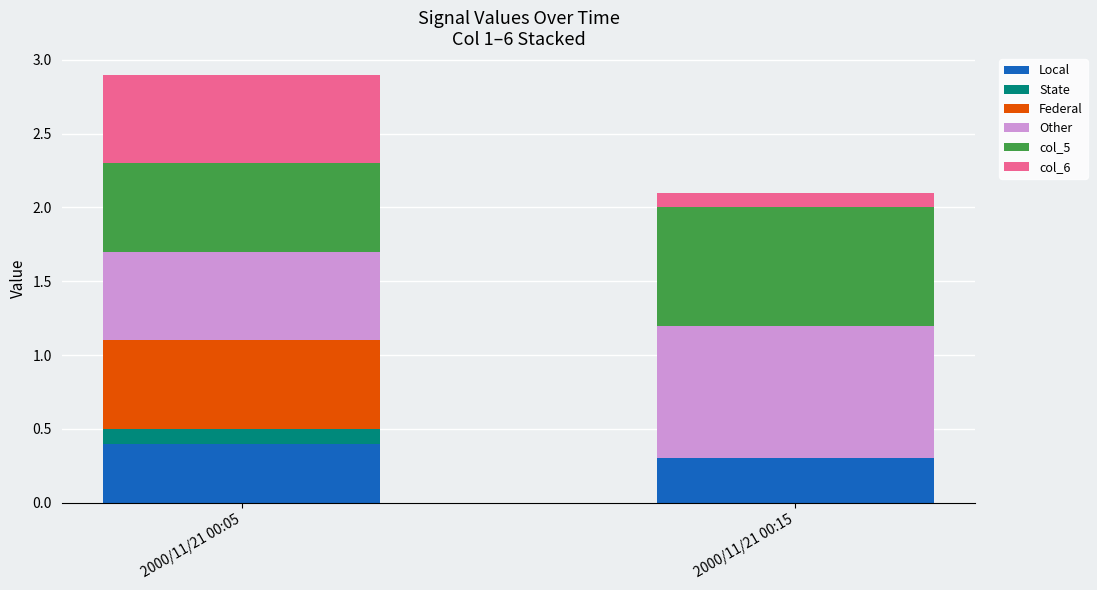

What is the total value across all series at 2000/11/21 00:15?

2.1